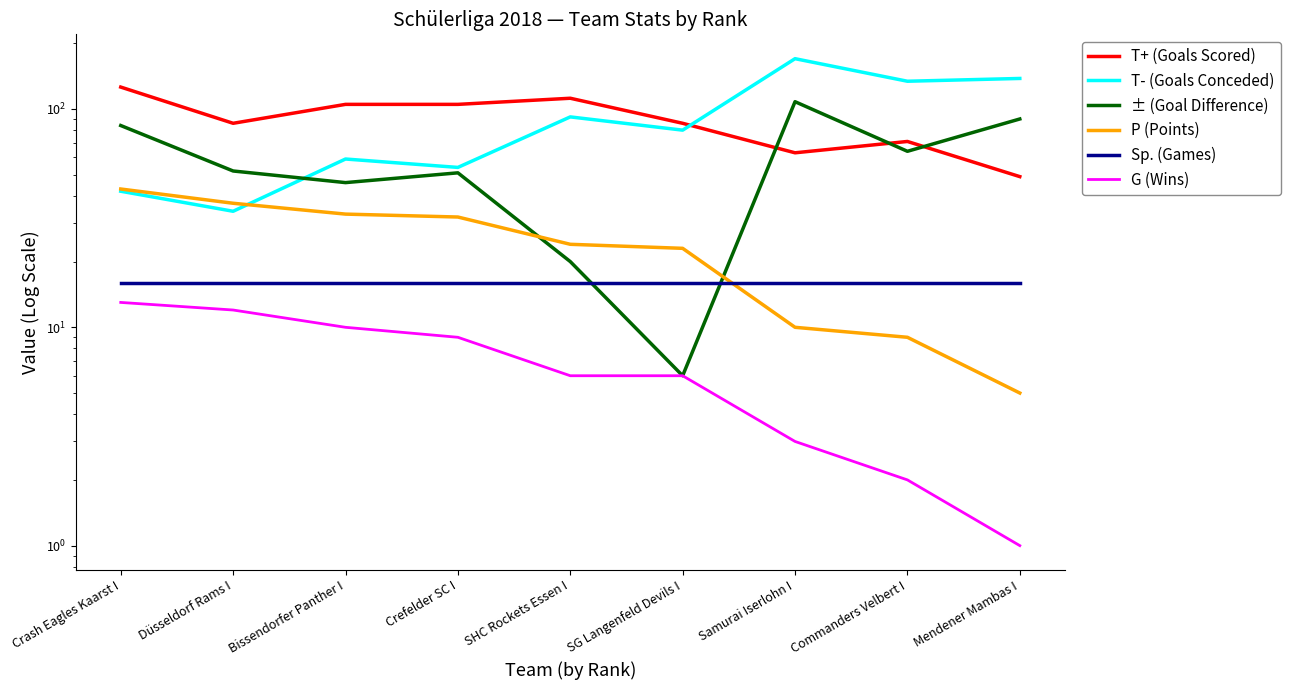

Is it true that T+ (Goals Scored) equals 126 at Crash Eagles Kaarst I?

True